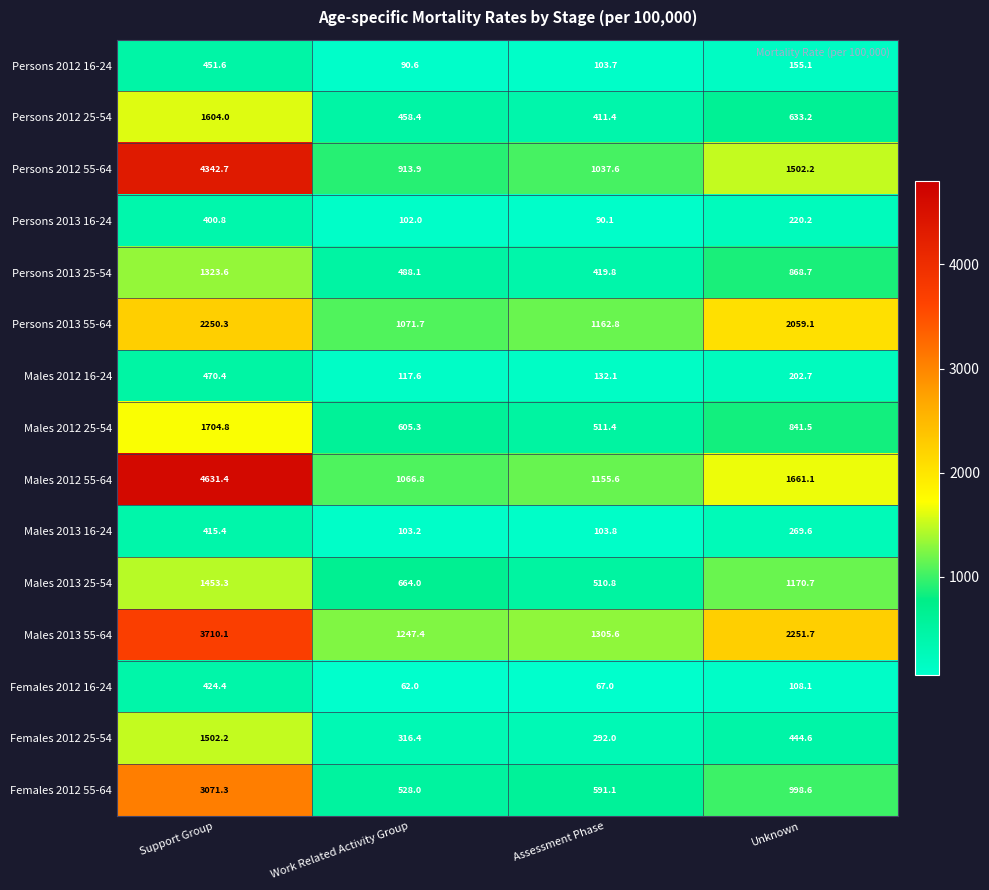

Which series has the widest spread of values?

Males 2012 55-64